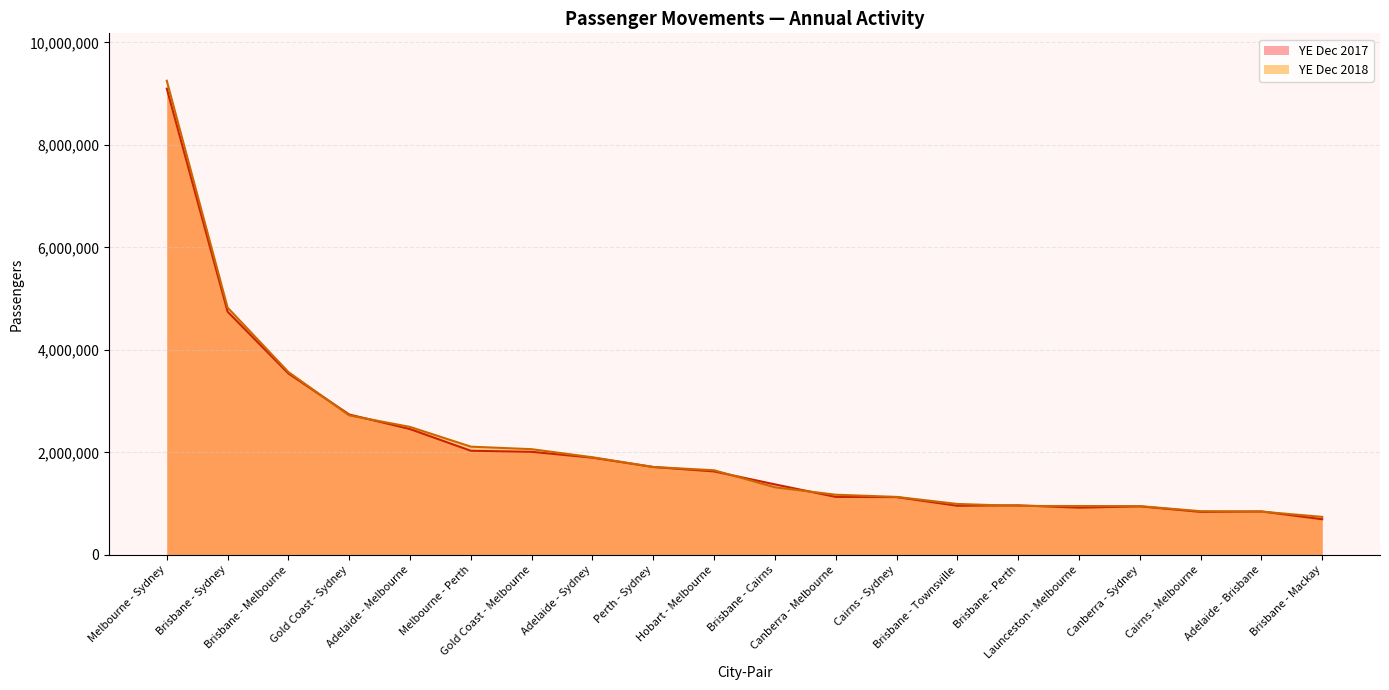

At which category is the sum across all series the highest?

Melbourne - Sydney